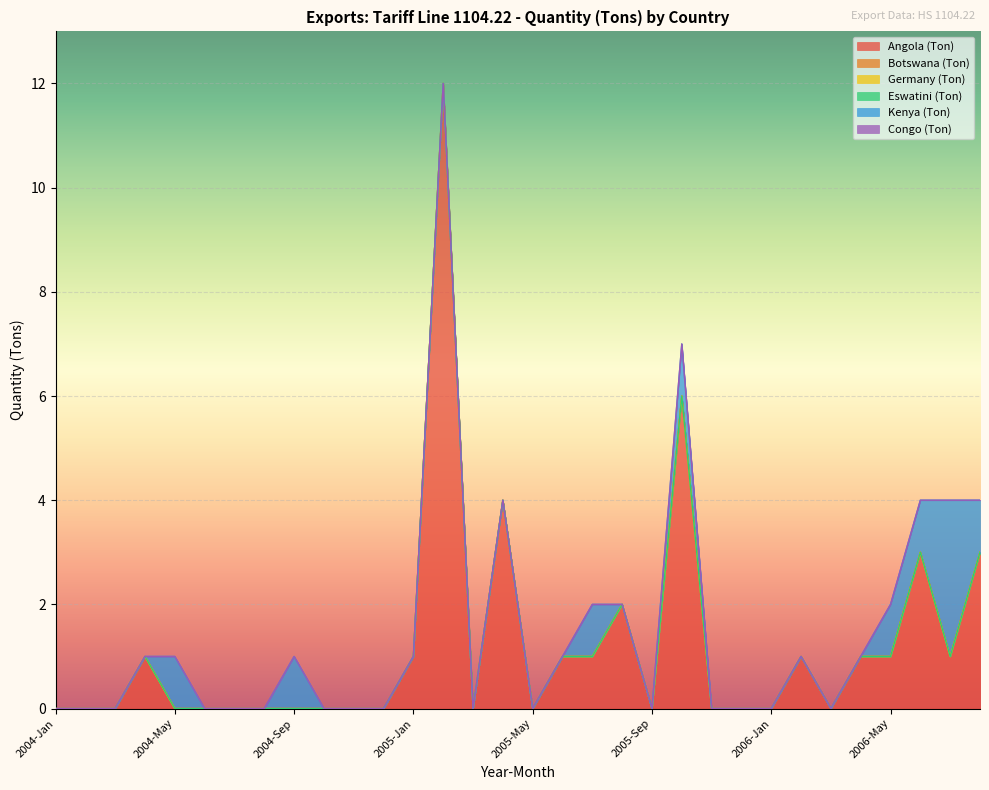

How many categories are shown in the chart?

32